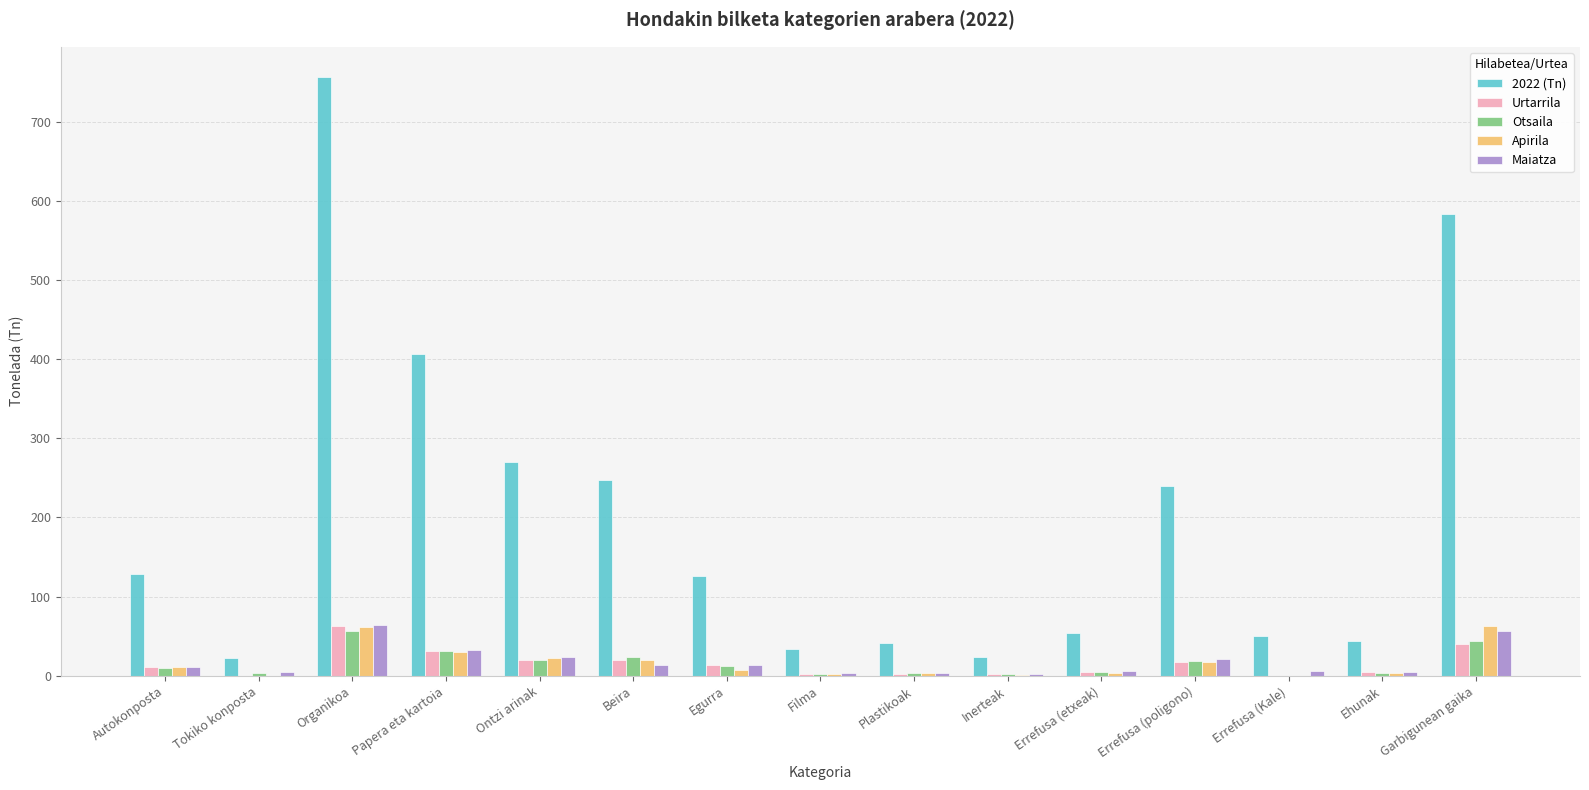

At which category is the sum across all series the highest?

Organikoa